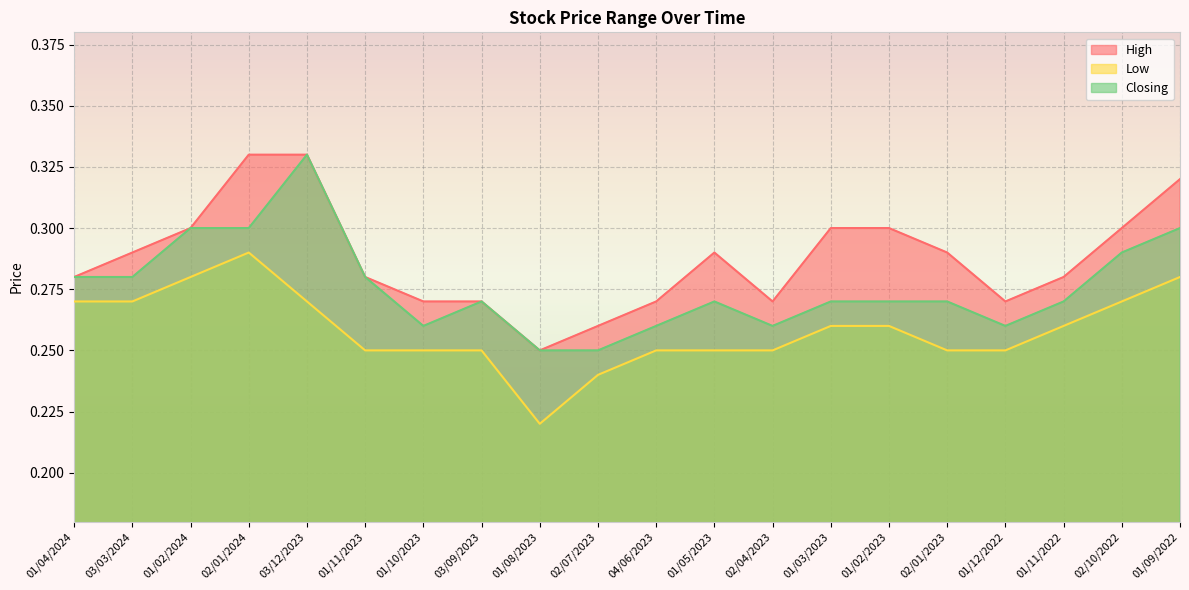

True or false: High and Low intersect in this chart.

False